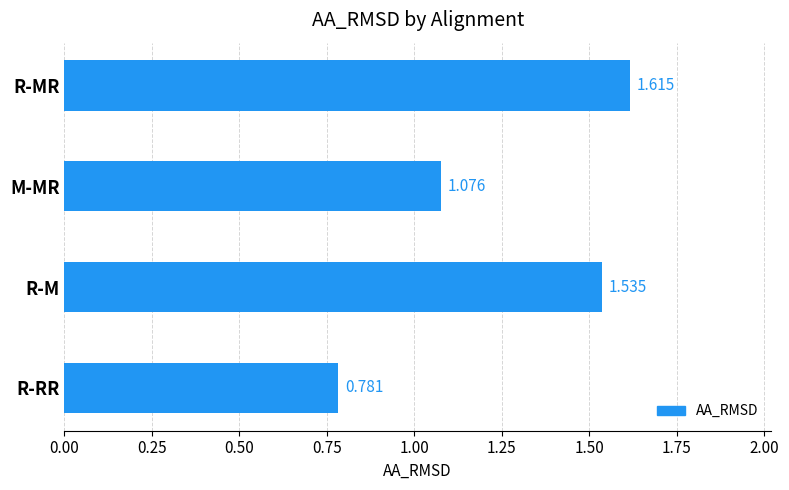

List the labels in order of value, largest first.

R-MR, R-M, M-MR, R-RR